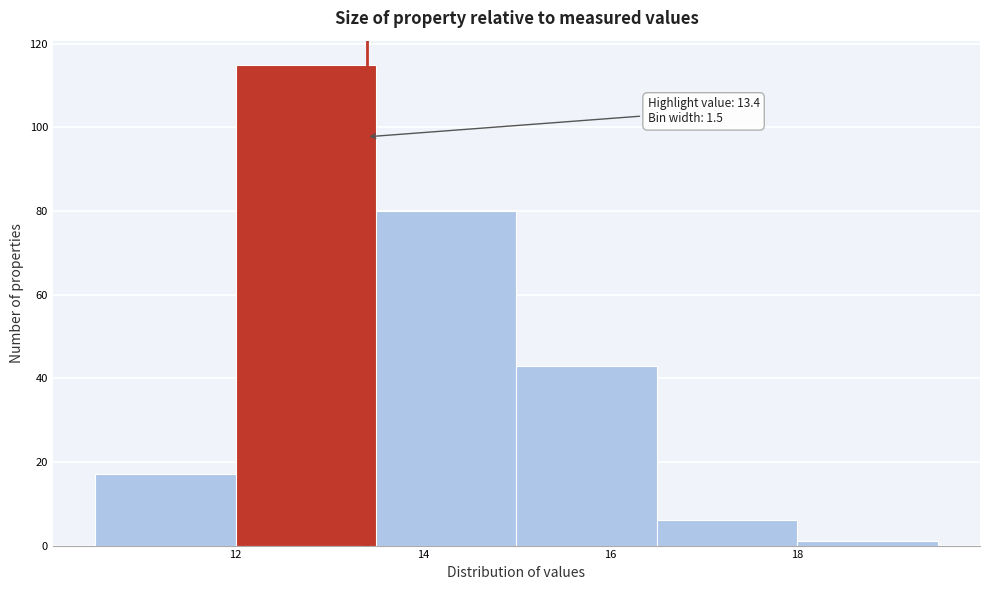

Which range on the x-axis has the tallest bar?

12.0 to 13.5